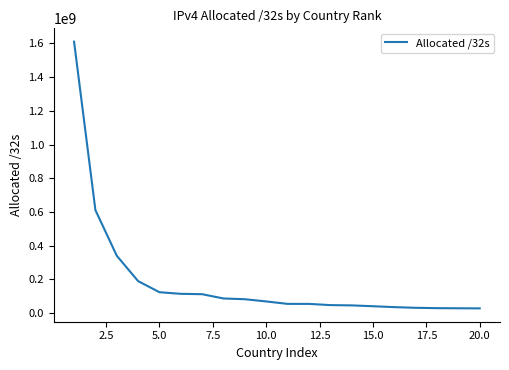

What is the difference between the maximum and minimum values?

1581868672